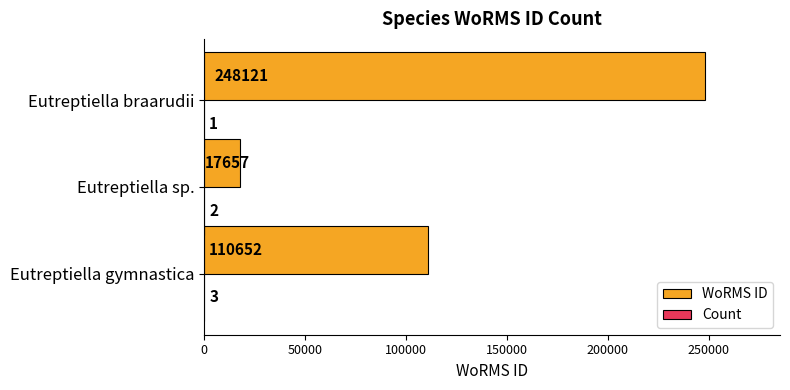

True or false: WoRMS ID has a value of 27118 at Eutreptiella sp..

False